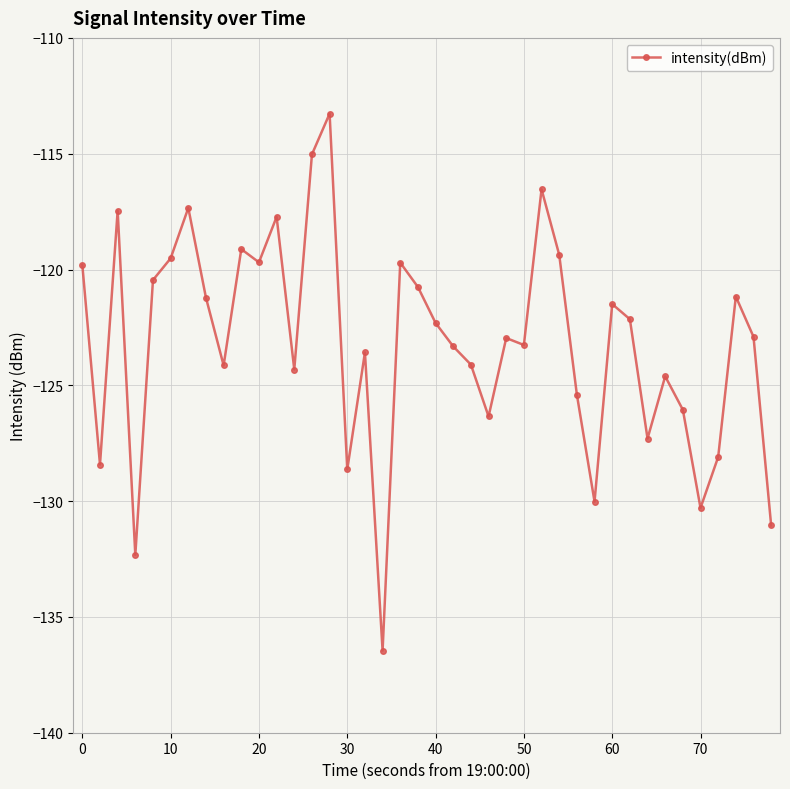

What is the value of the 27th point from the left?

-116.5